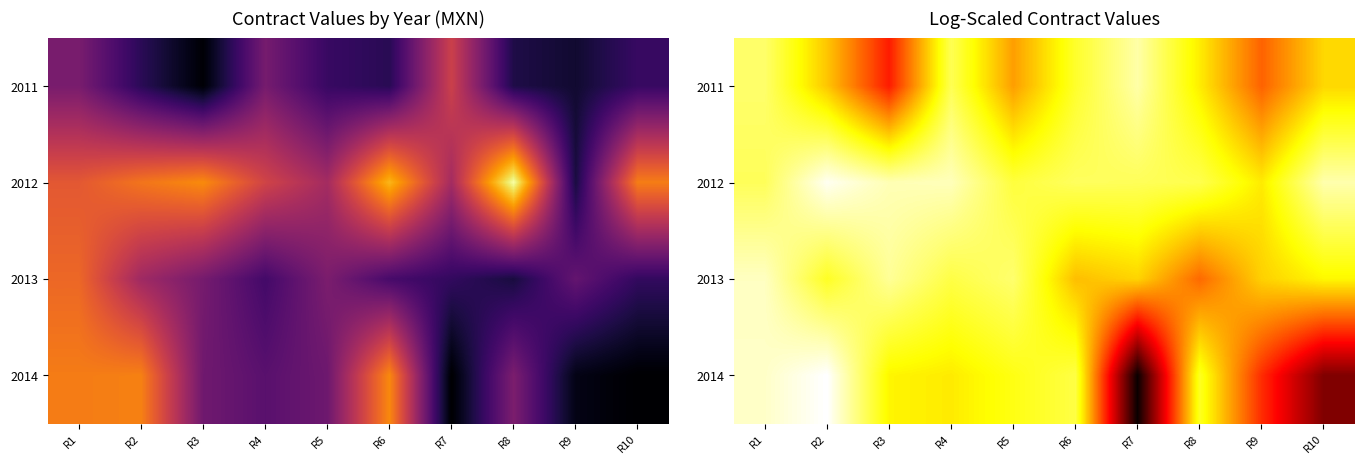

Which series has the largest total across all categories?

2012